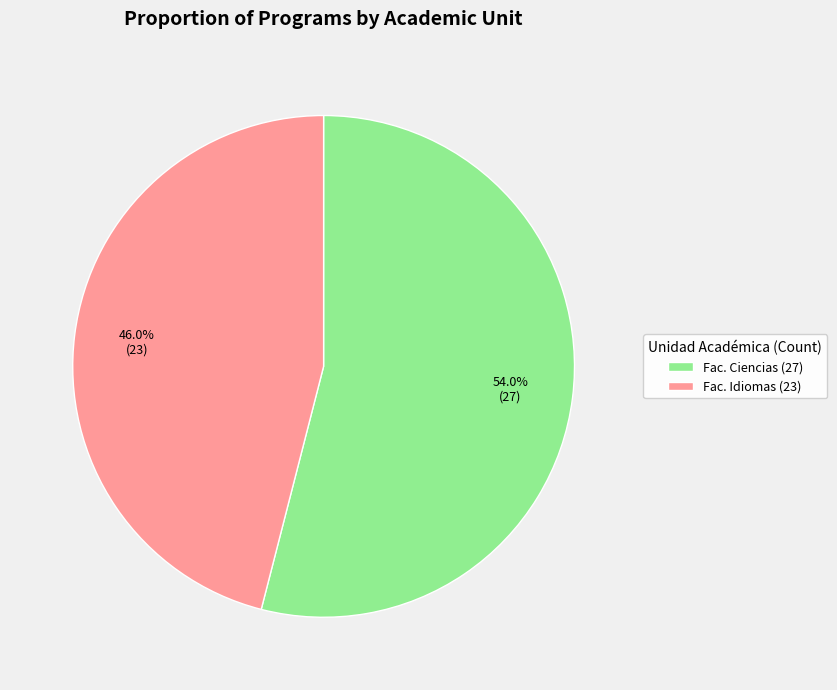

Which category has the biggest portion of the pie?

Fac. Ciencias (27)